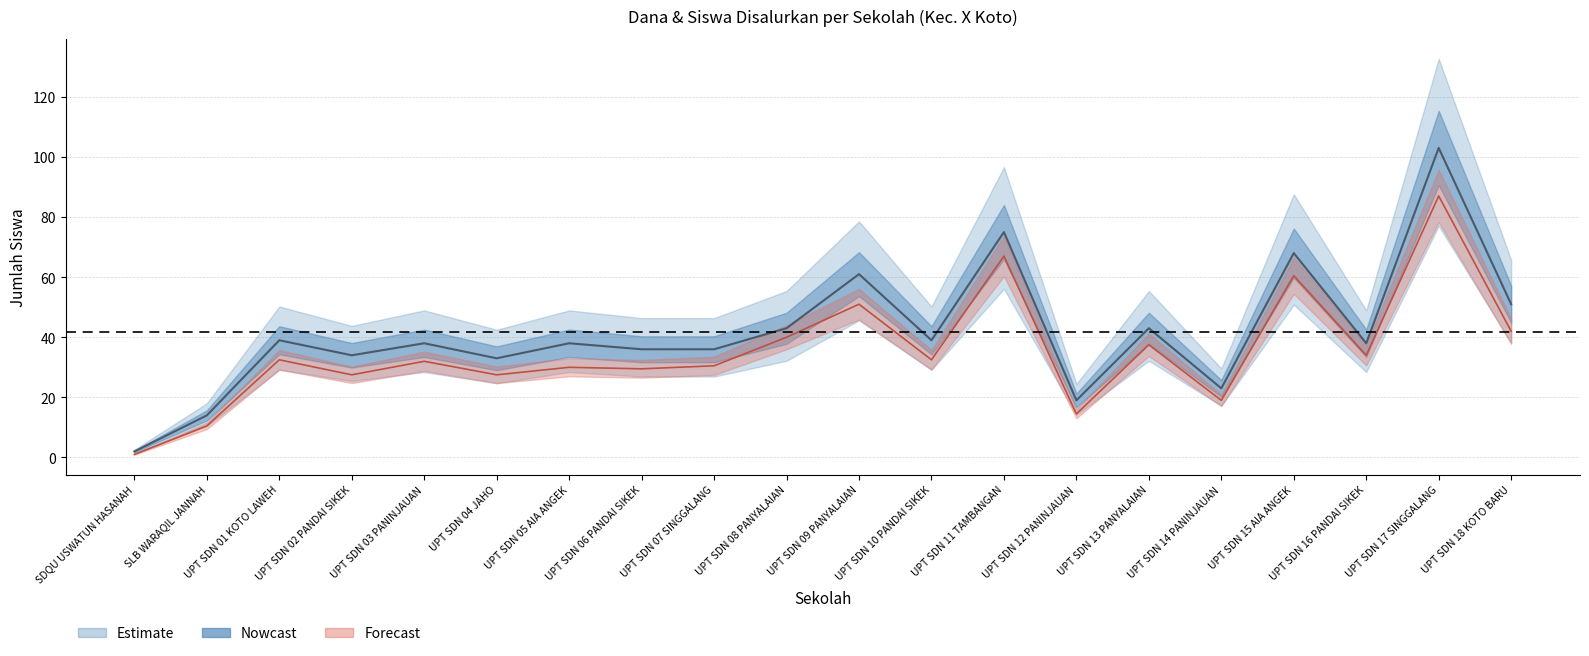

What is the difference between the Disalurkan (Siswa) values at UPT SDN 06 PANDAI SIKEK and SLB WARAQIL JANNAH?

22.0